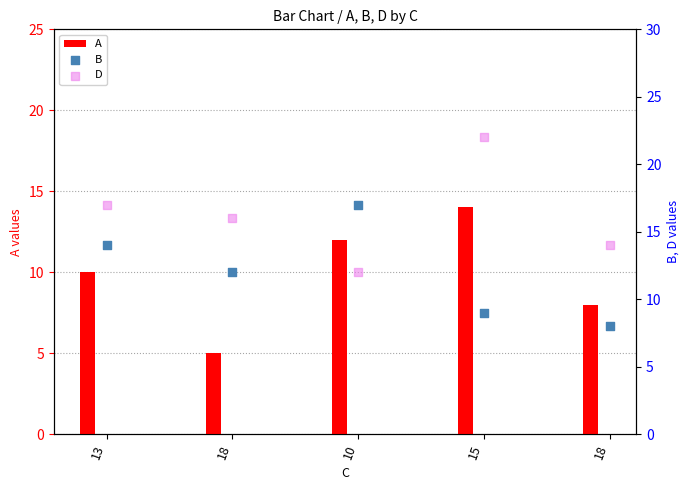

Is the value of B at 10 greater than the value of D at 10?

Yes